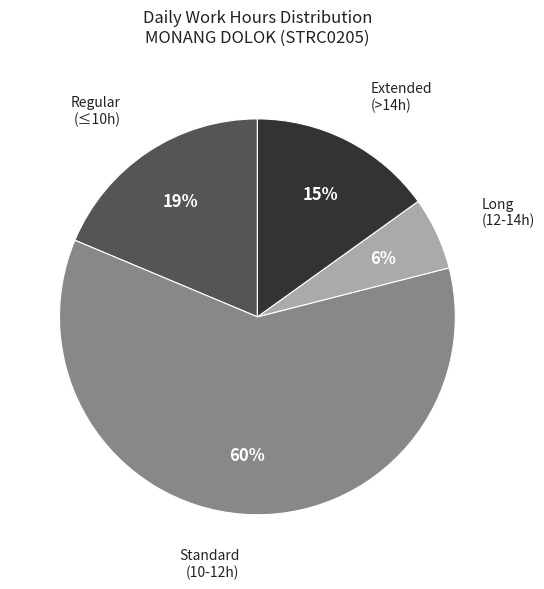

To the nearest percent, what is the average slice percentage?

25%